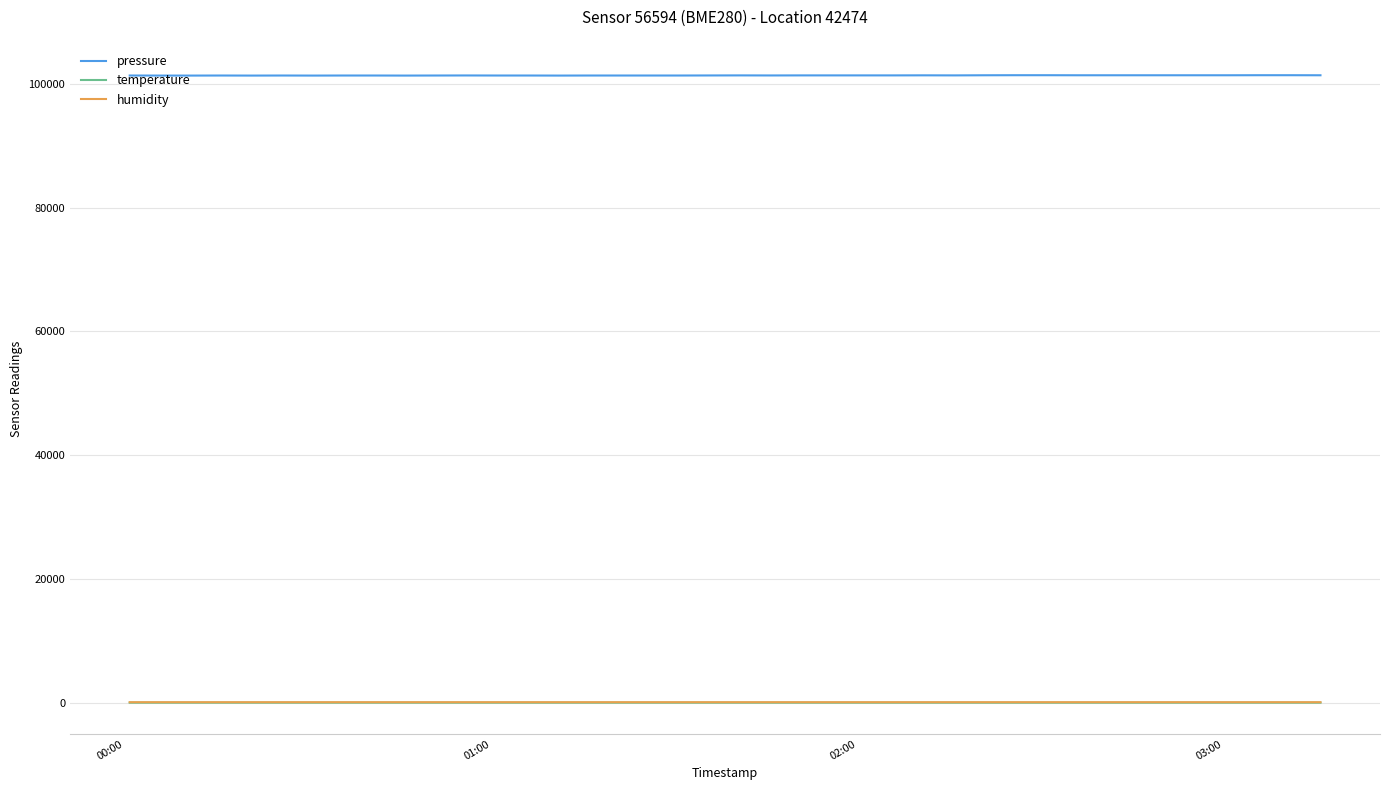

Which series has the largest range (max minus min)?

pressure